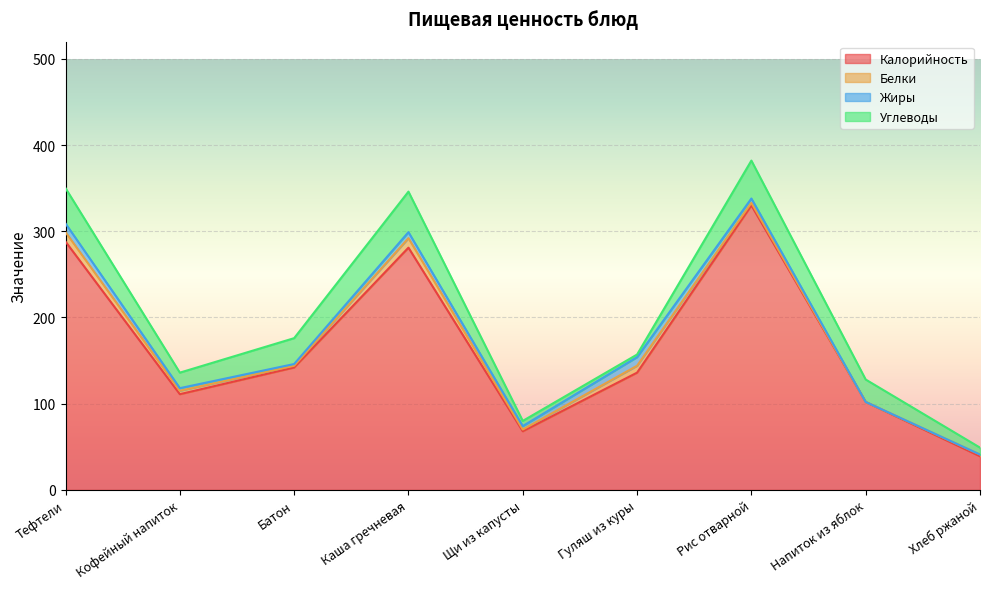

What position from the right is Тефтели?

9